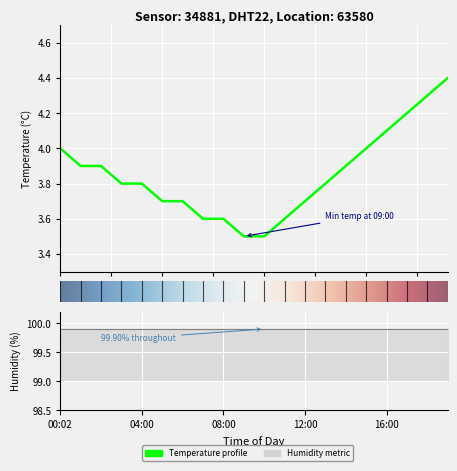

True or false: the data has more than 1 interior local peaks.

False